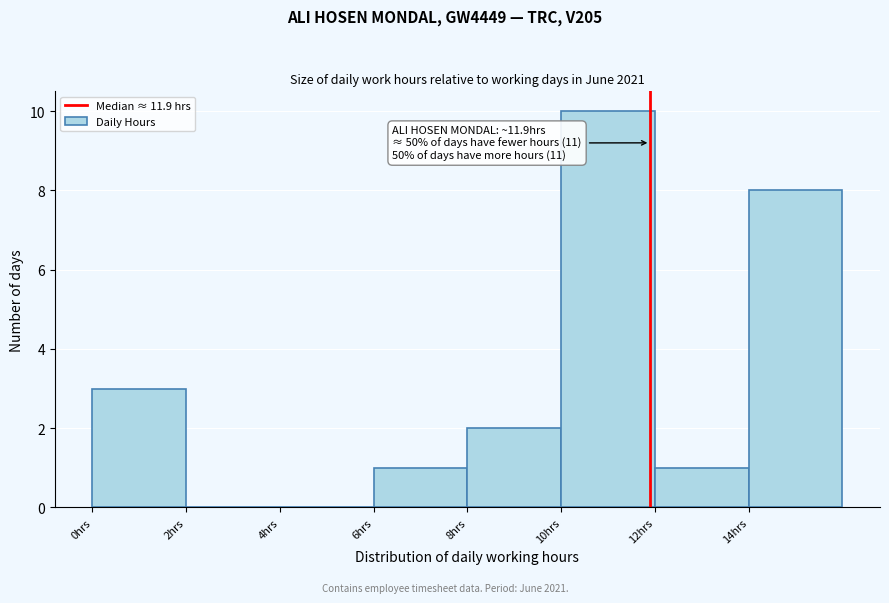

Over which range of the x-axis is the bar tallest?

10 to 12